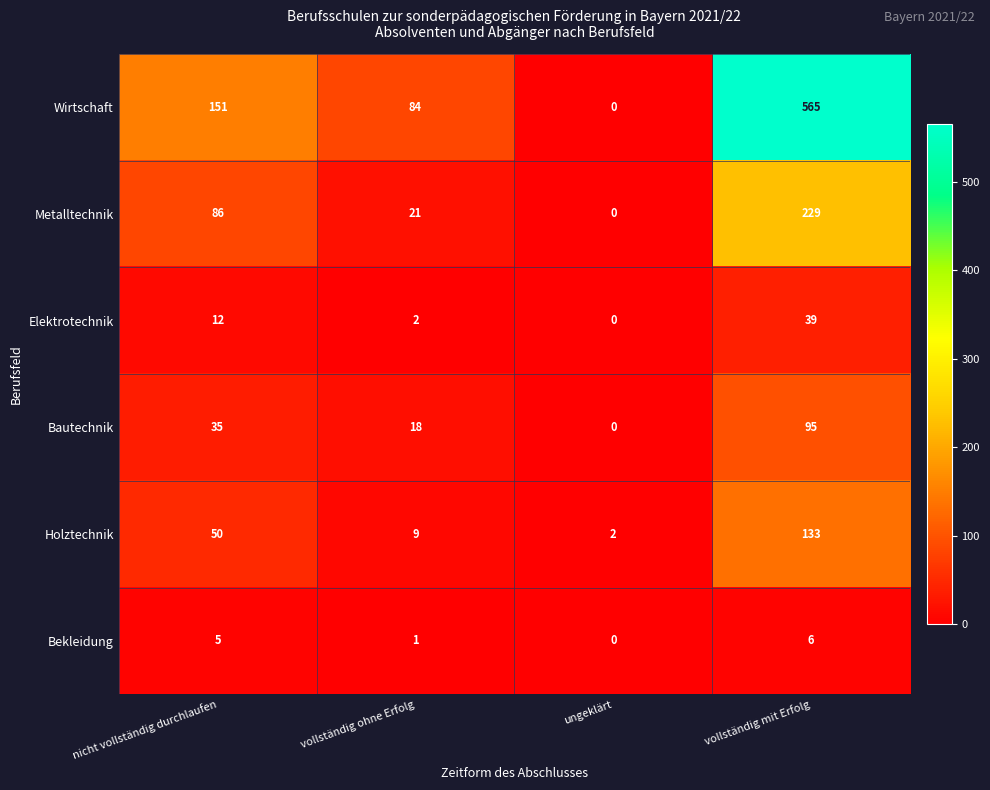

Reading left to right, list all the values displayed in this chart.

Wirtschaft: nicht vollständig durchlaufen=151	vollständig ohne Erfolg=84	ungeklärt=0	vollständig mit Erfolg=565
Metalltechnik: nicht vollständig durchlaufen=86	vollständig ohne Erfolg=21	ungeklärt=0	vollständig mit Erfolg=229
Elektrotechnik: nicht vollständig durchlaufen=12	vollständig ohne Erfolg=2	ungeklärt=0	vollständig mit Erfolg=39
Bautechnik: nicht vollständig durchlaufen=35	vollständig ohne Erfolg=18	ungeklärt=0	vollständig mit Erfolg=95
Holztechnik: nicht vollständig durchlaufen=50	vollständig ohne Erfolg=9	ungeklärt=2	vollständig mit Erfolg=133
Bekleidung: nicht vollständig durchlaufen=5	vollständig ohne Erfolg=1	ungeklärt=0	vollständig mit Erfolg=6